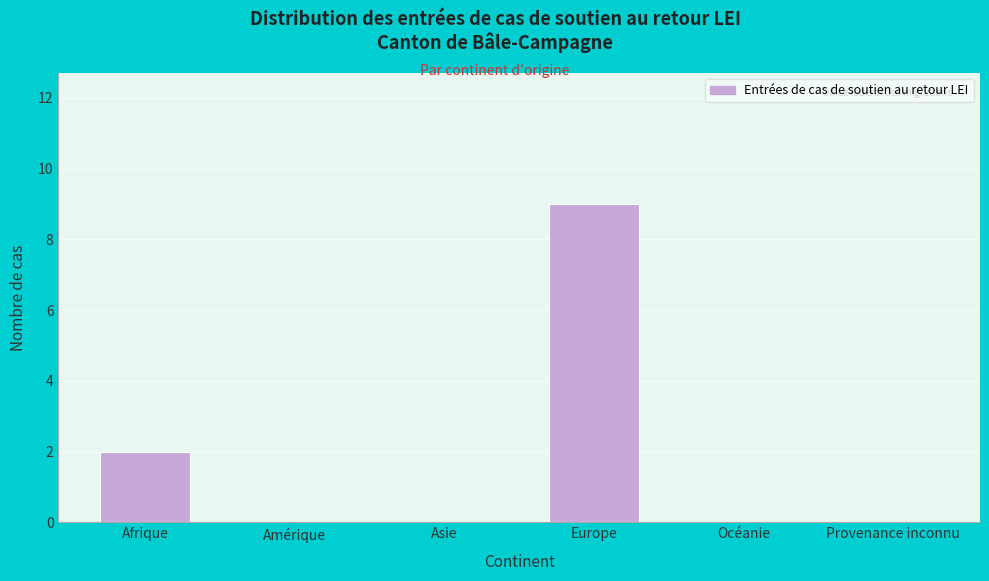

Reading left to right, what are all the values shown in this chart?

Afrique=2	Amérique=0	Asie=0	Europe=9	Océanie=0	Provenance inconnu=0